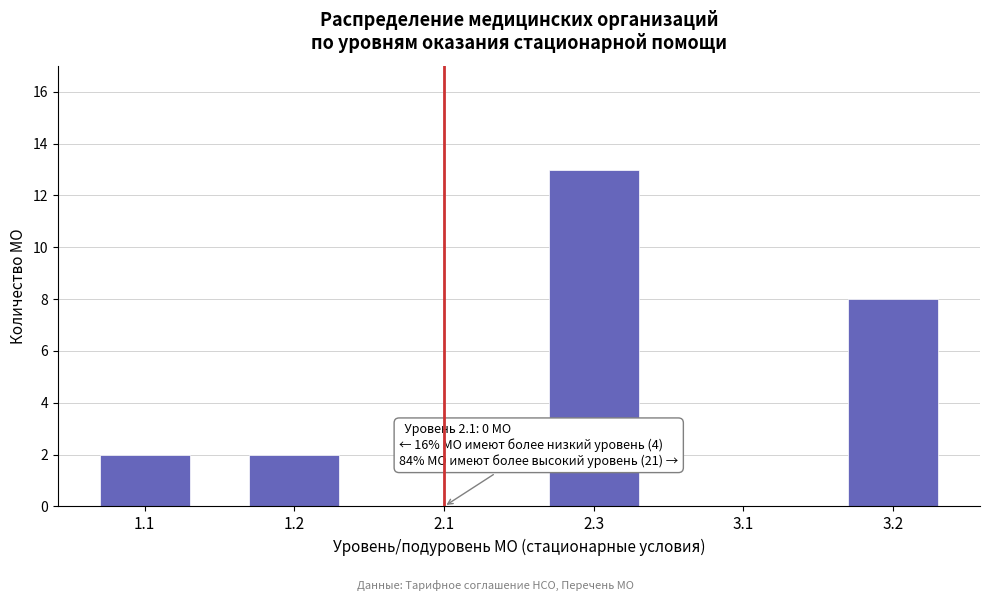

Reading left to right, transcribe all the data shown in this chart.

1.1=2	1.2=2	2.1=0	2.3=13	3.1=0	3.2=8